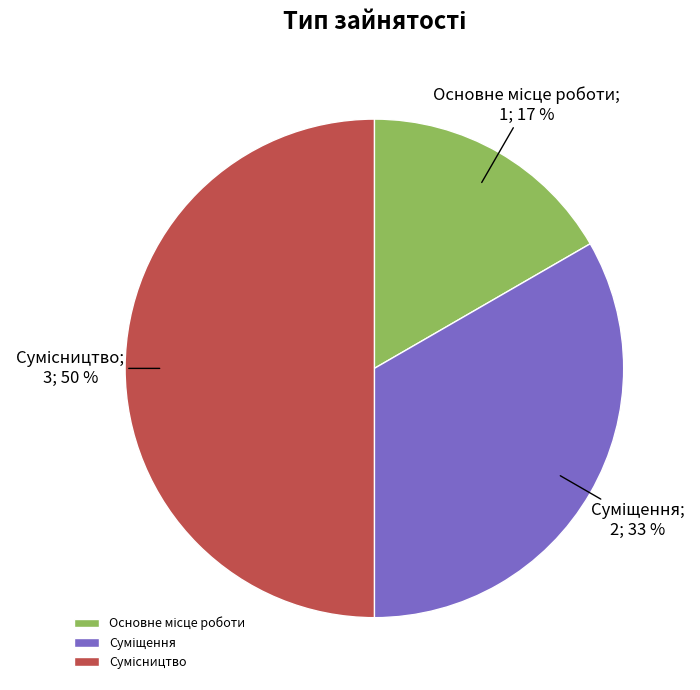

To the nearest percent, what is the difference between the largest and smallest slice percentages?

33%